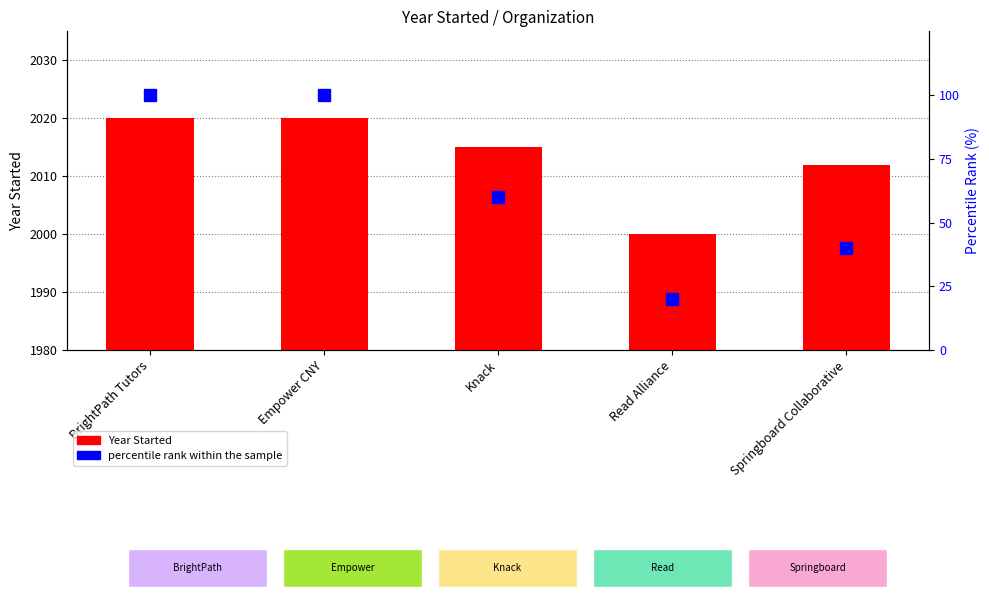

What is the sum of the percentile rank within the sample values at Knack and Springboard Collaborative?

100